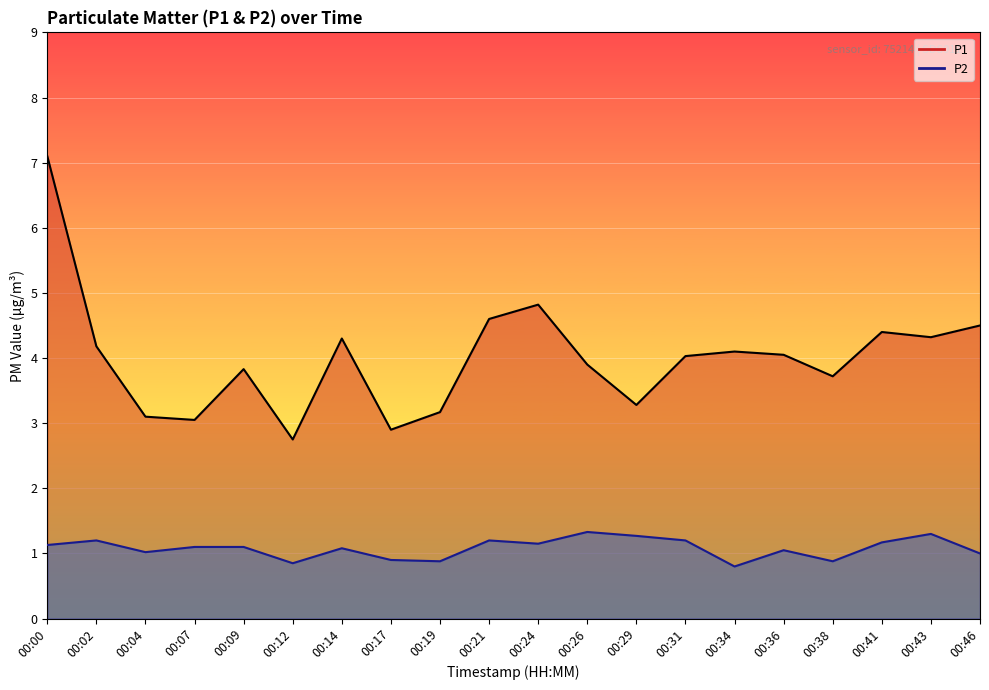

List the series in order of their overall mean, highest first.

P1, P2